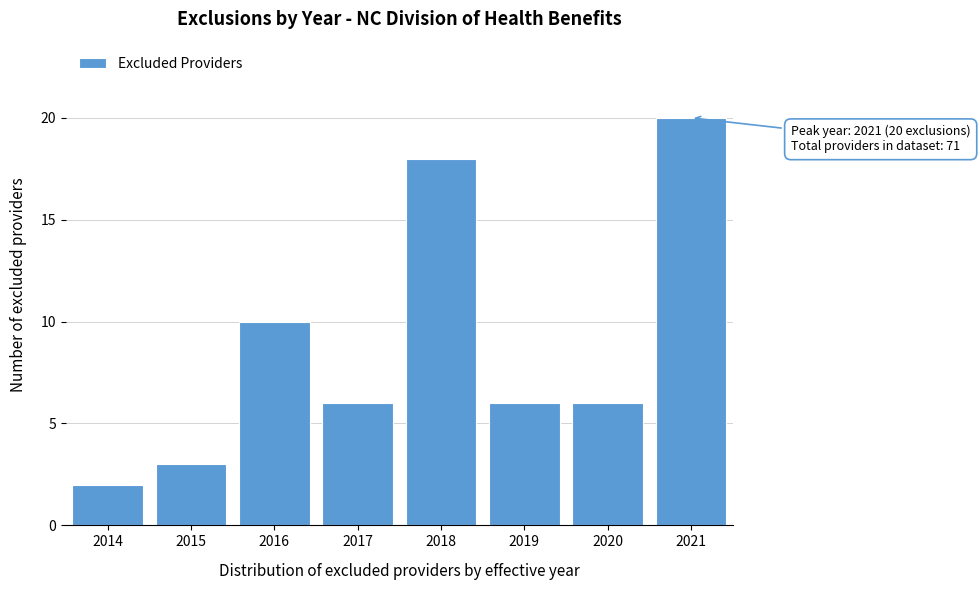

Reading left to right, list all the values displayed in this chart.

2014=2	2015=3	2016=10	2017=6	2018=18	2019=6	2020=6	2021=20